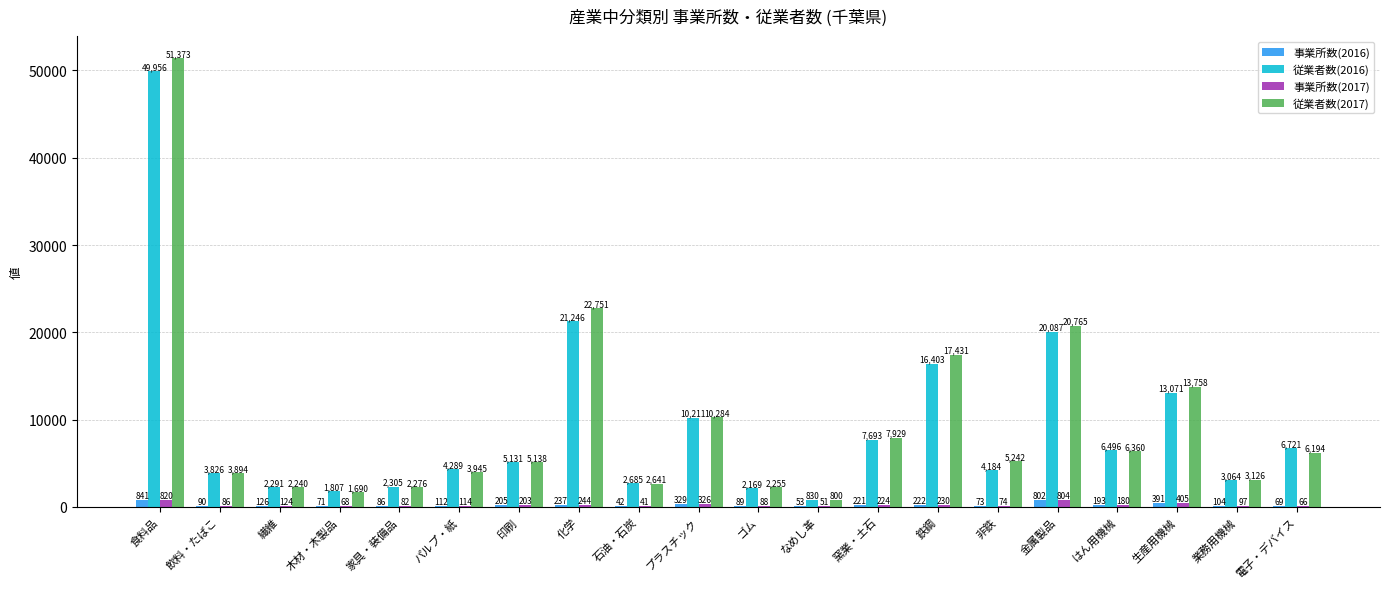

True or false: 事業所数(2016) has a value of 221 at 窯業・土石.

True